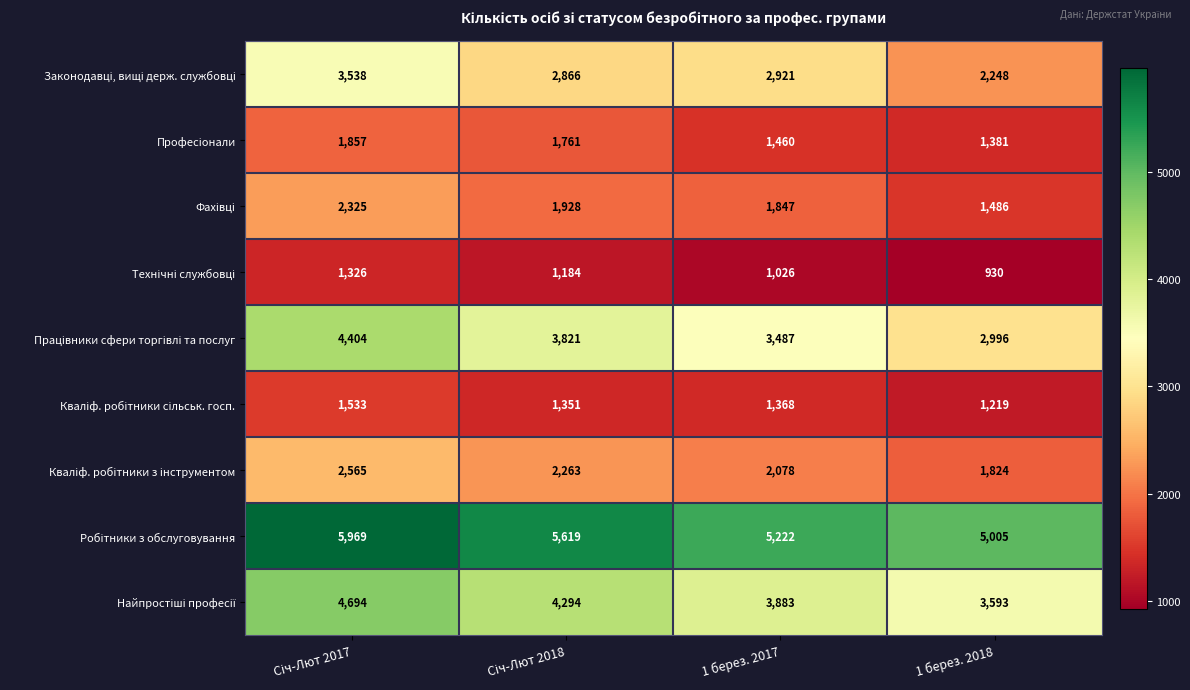

What is the greatest value displayed?

5969